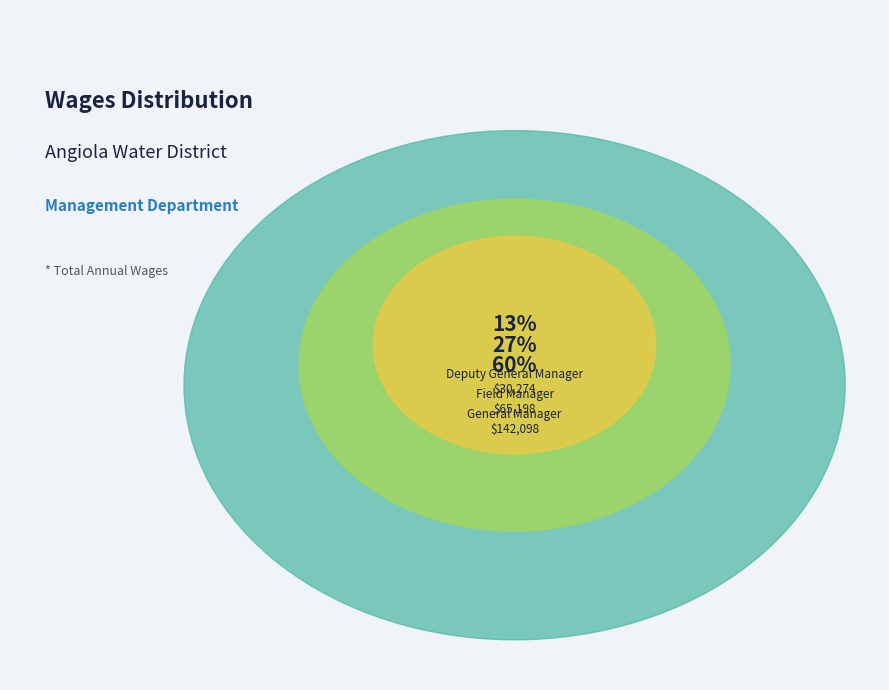

The Field Manager slice represents 20% of the pie. True or false?

False